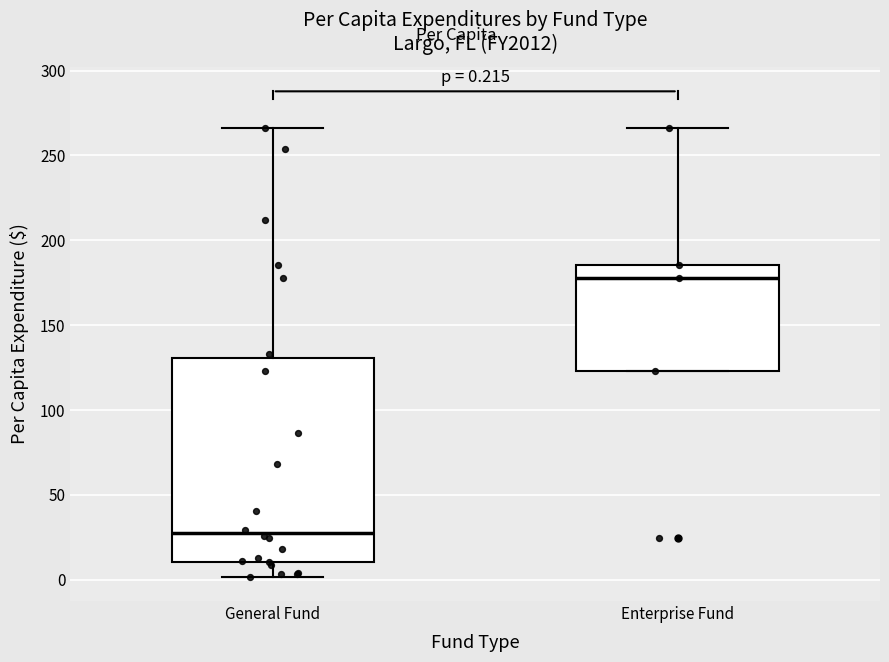

Which box's median line is the highest?

Enterprise Fund